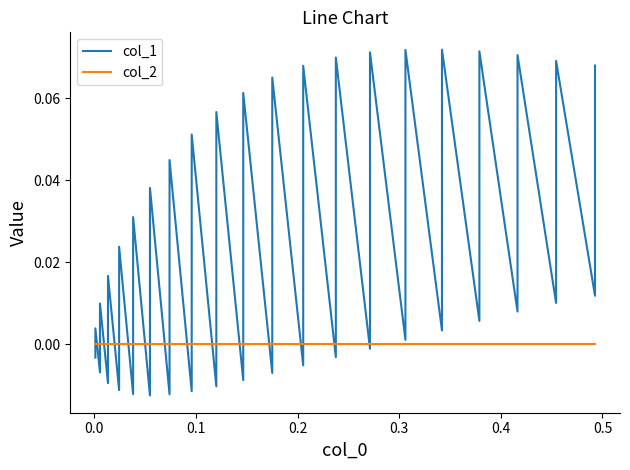

How many lines are shown in the chart?

2